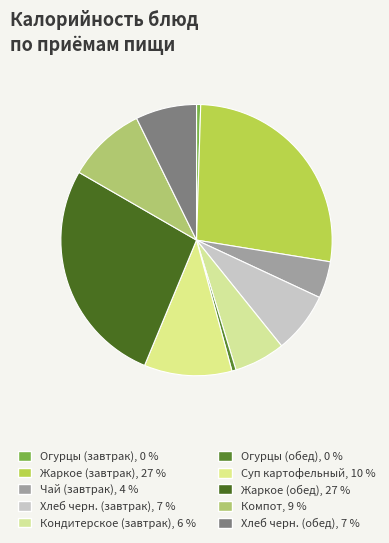

True or false: Компот accounts for 1% of the total.

False